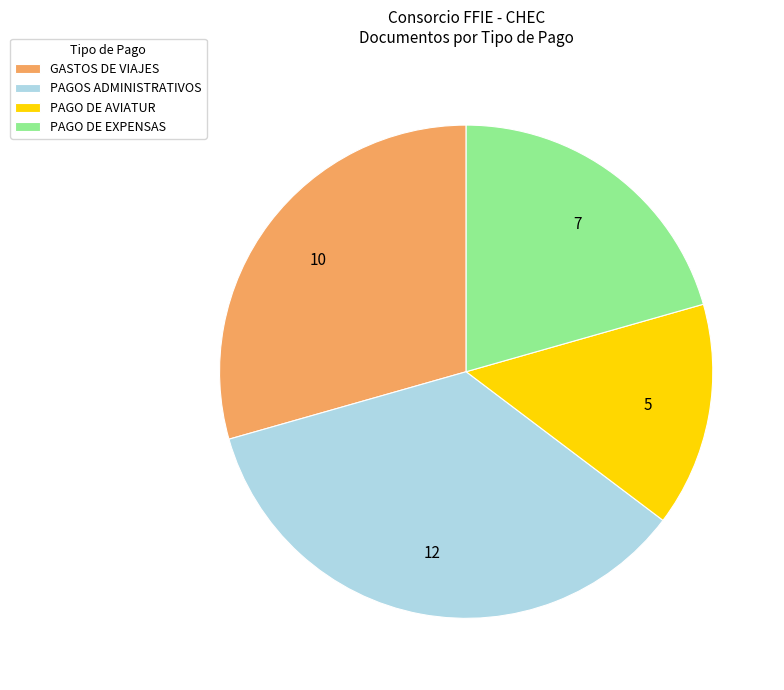

Is GASTOS DE VIAJES the majority of the pie?

No